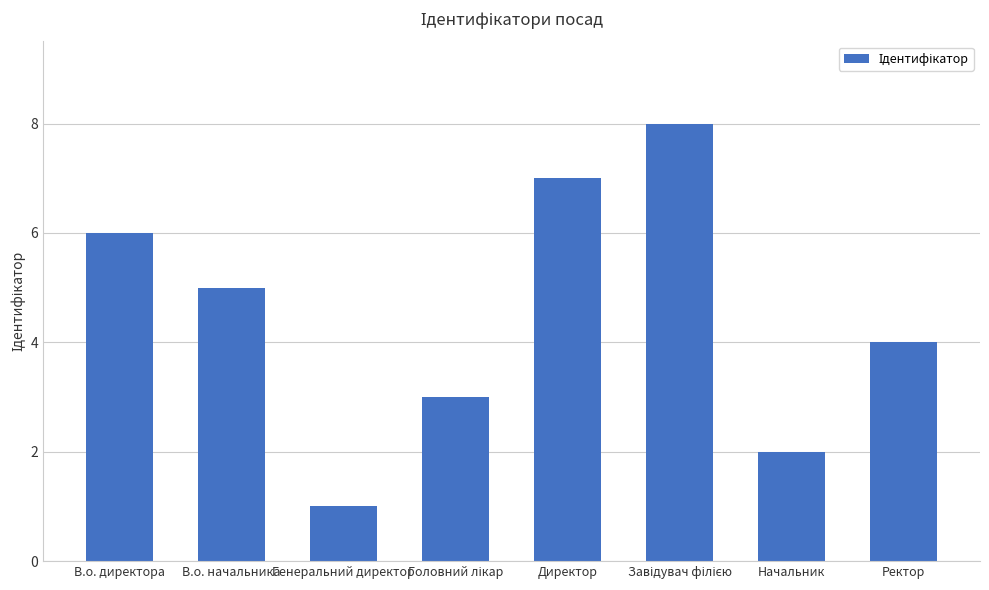

The value at Генеральний директор is 2. True or false?

False